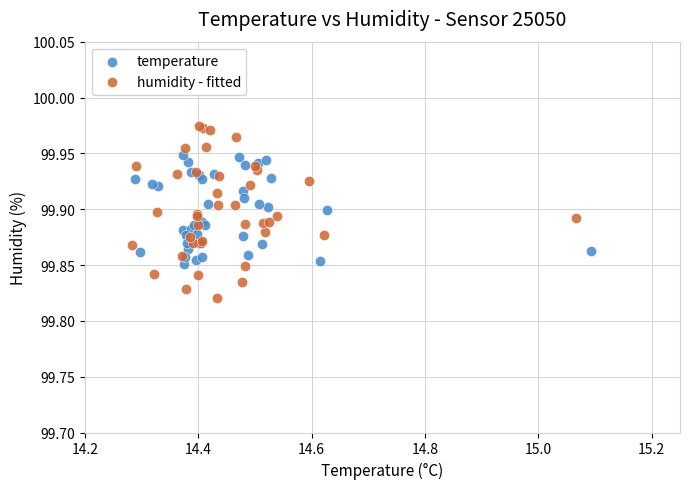

Which series contains the highest Y value?

humidity - fitted